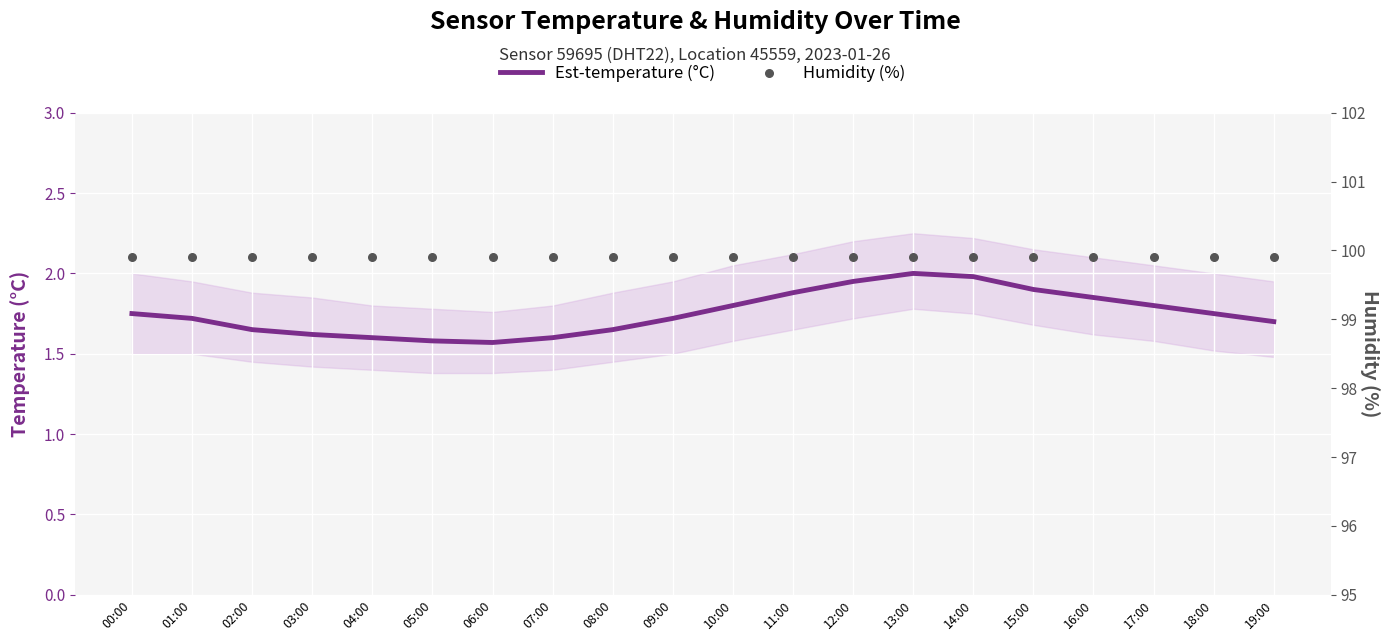

Which series contains the highest Y value?

Humidity (%)